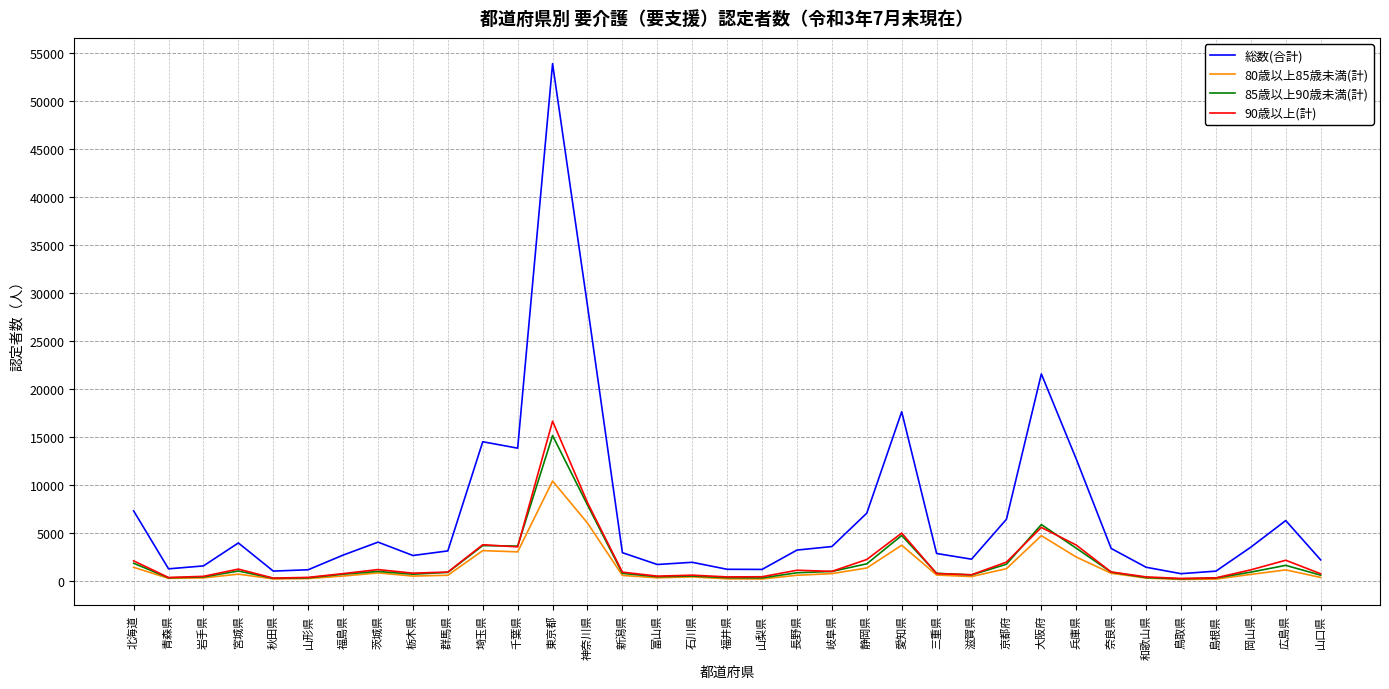

Is the value of 80歳以上85歳未満(計) at 東京都 greater than the value of 総数(合計) at 埼玉県?

No